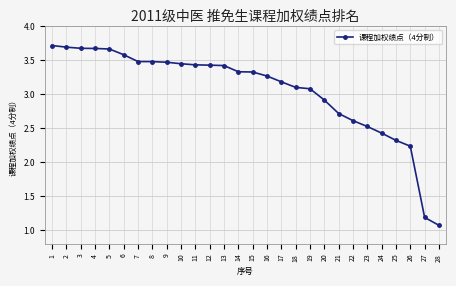

What is the difference between the maximum and minimum values?

2.6